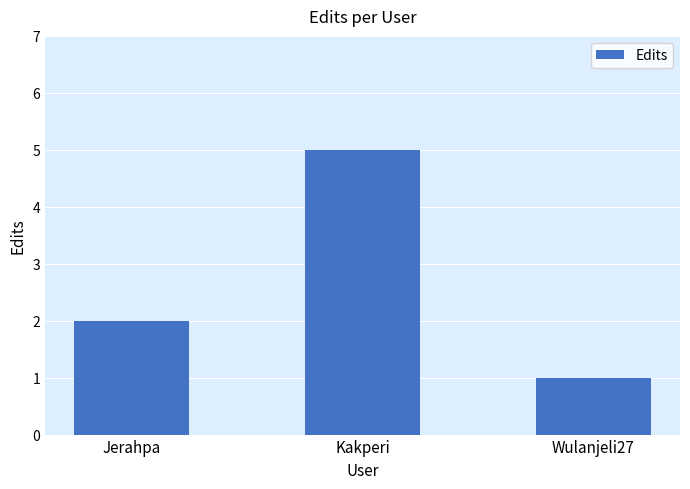

Where is the data nearest to the value 3?

Jerahpa